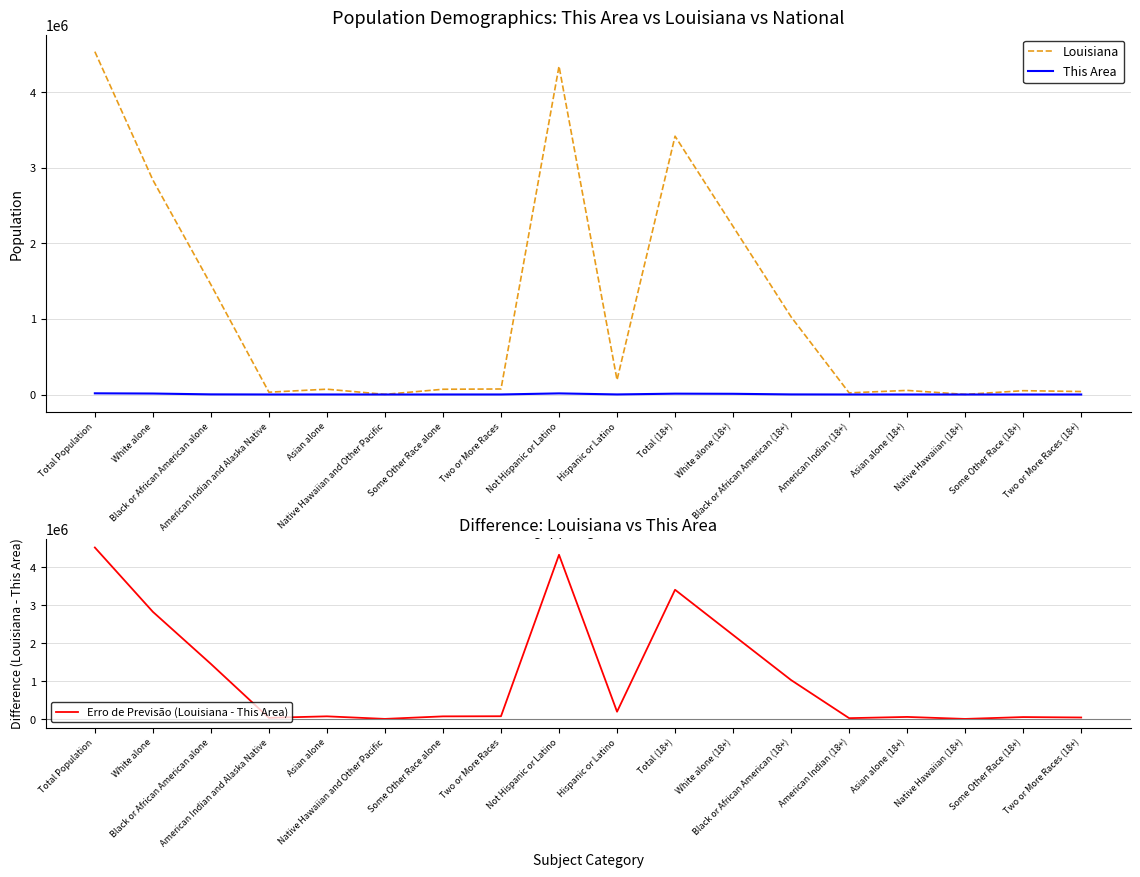

Between Total Population and American Indian and Alaska Native, which is larger?

Total Population